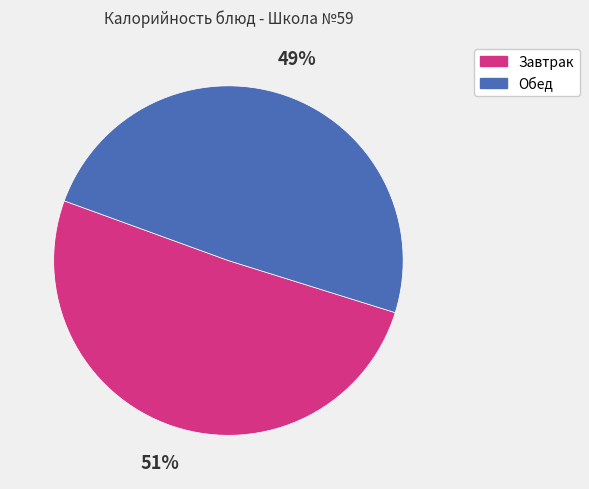

Is there a majority slice in this chart?

Yes